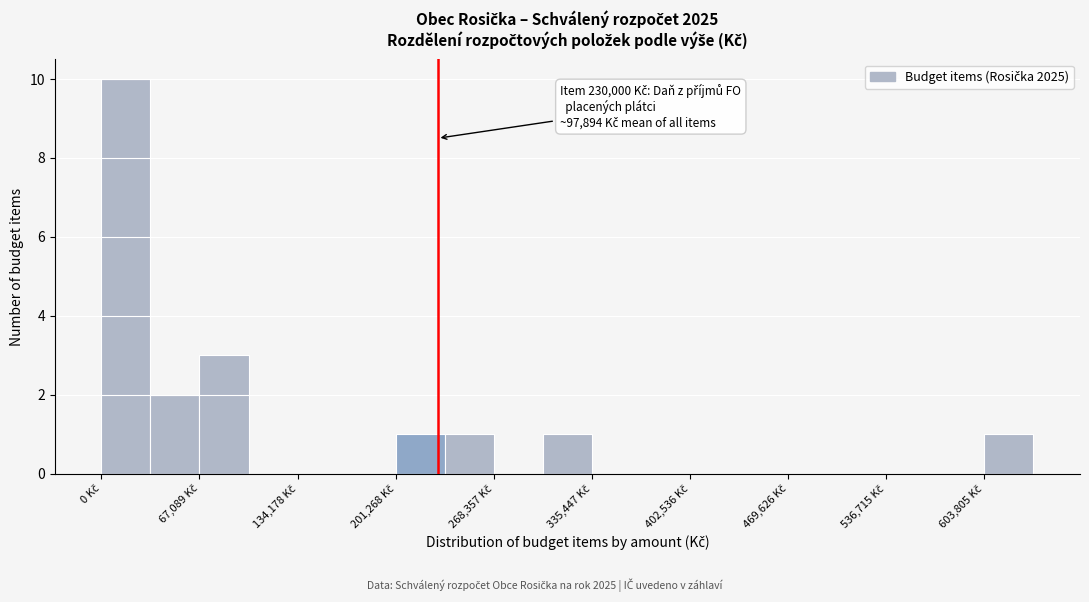

Around what value on the x-axis is the tallest bar? Give the approximate position of its centre, as read against the axis.

20000